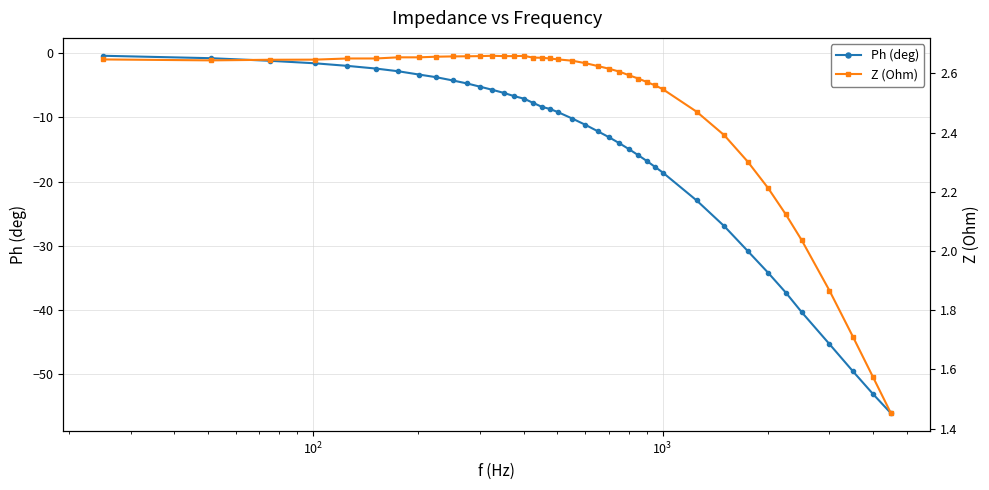

What is the lowest value of the Ph (deg) series?

-56.0